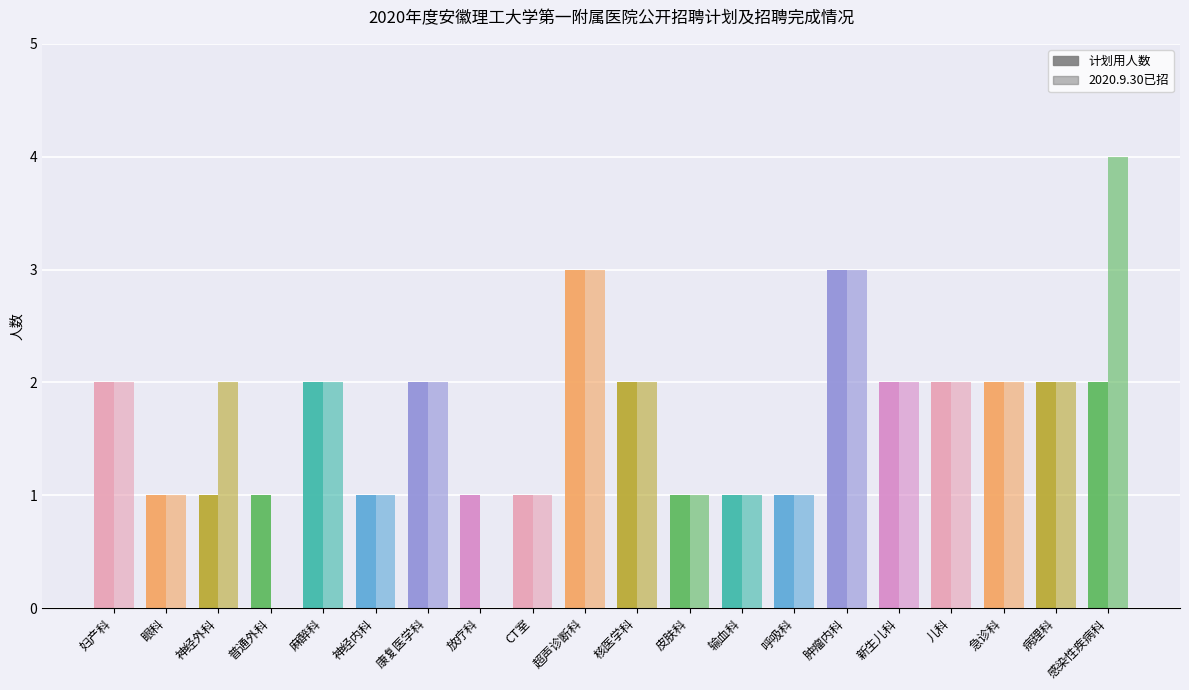

Count the number of categories in the chart.

20